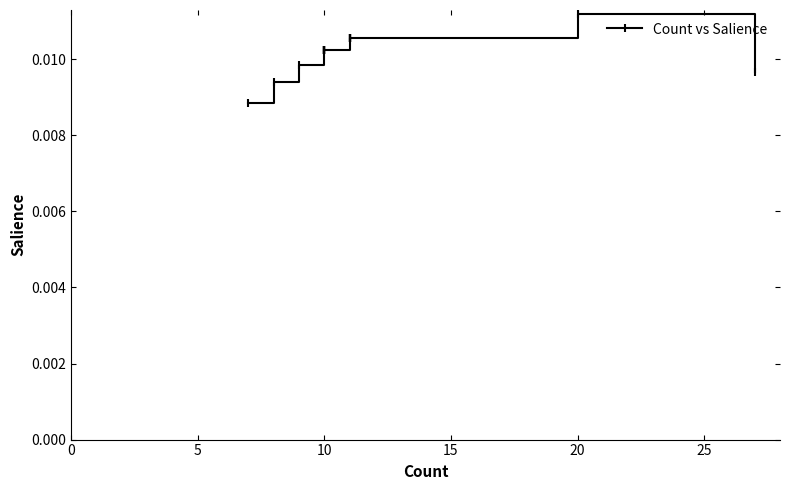

How many lines are shown in the chart?

1